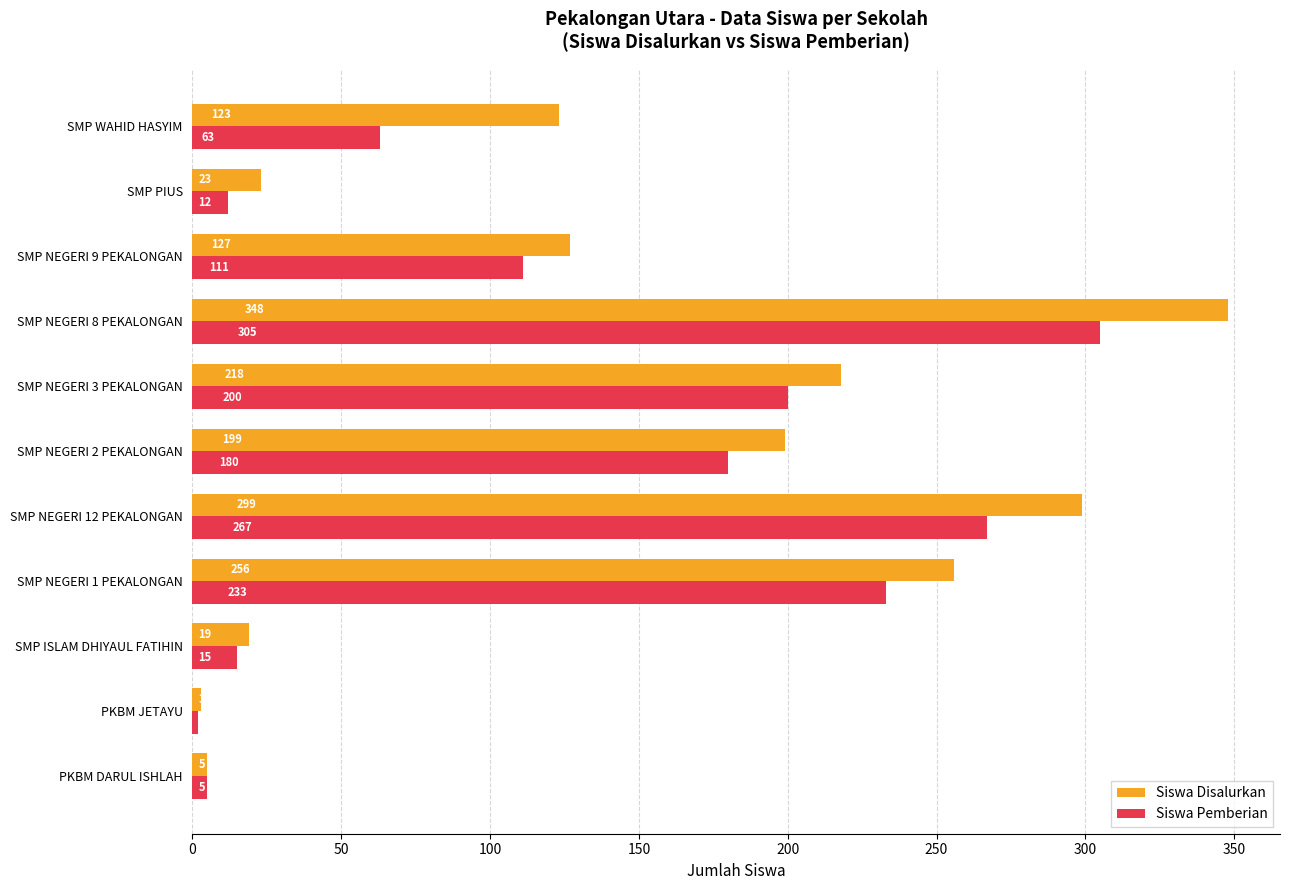

Between PKBM DARUL ISHLAH and SMP NEGERI 3 PEKALONGAN, which series saw the biggest shift?

Siswa Disalurkan